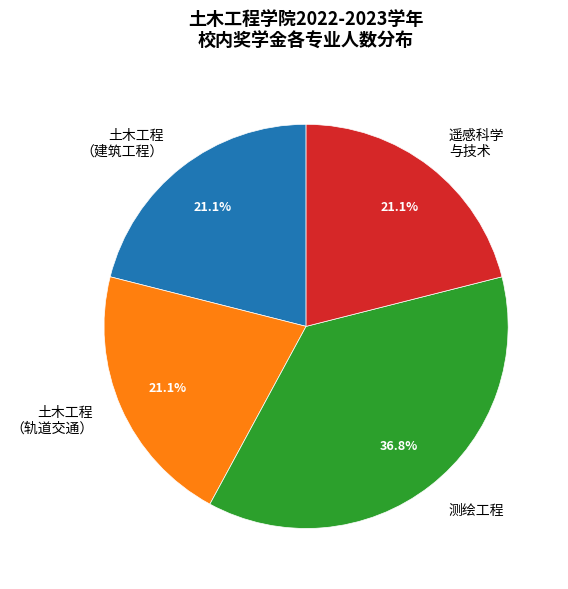

What portion of the pie excludes 土木工程 （建筑工程）?

78.9%